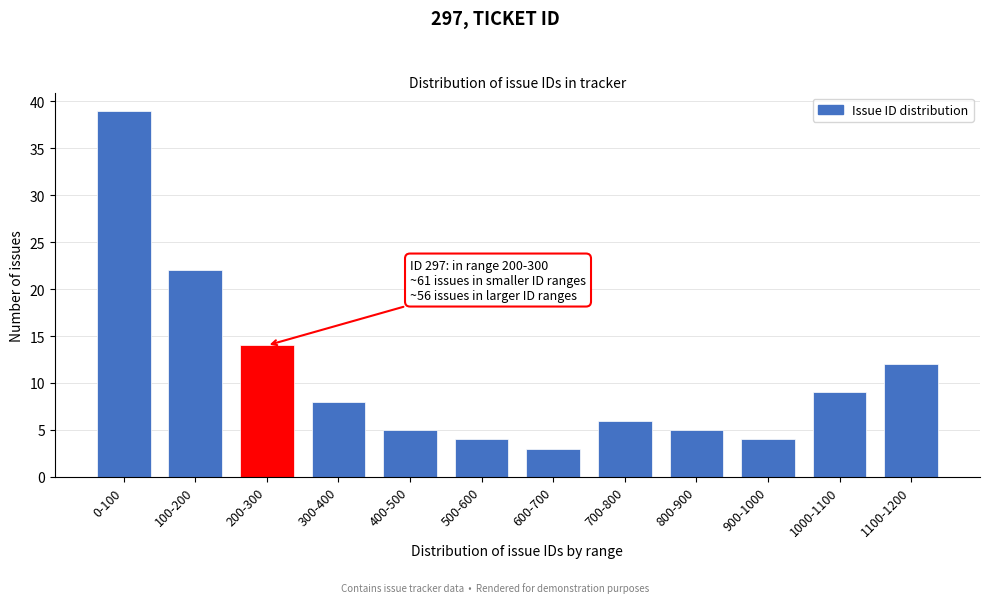

Reading right to left, list all the values displayed in this chart.

1100-1200=12	1000-1100=9	900-1000=4	800-900=5	700-800=6	600-700=3	500-600=4	400-500=5	300-400=8	200-300=14	100-200=22	0-100=39